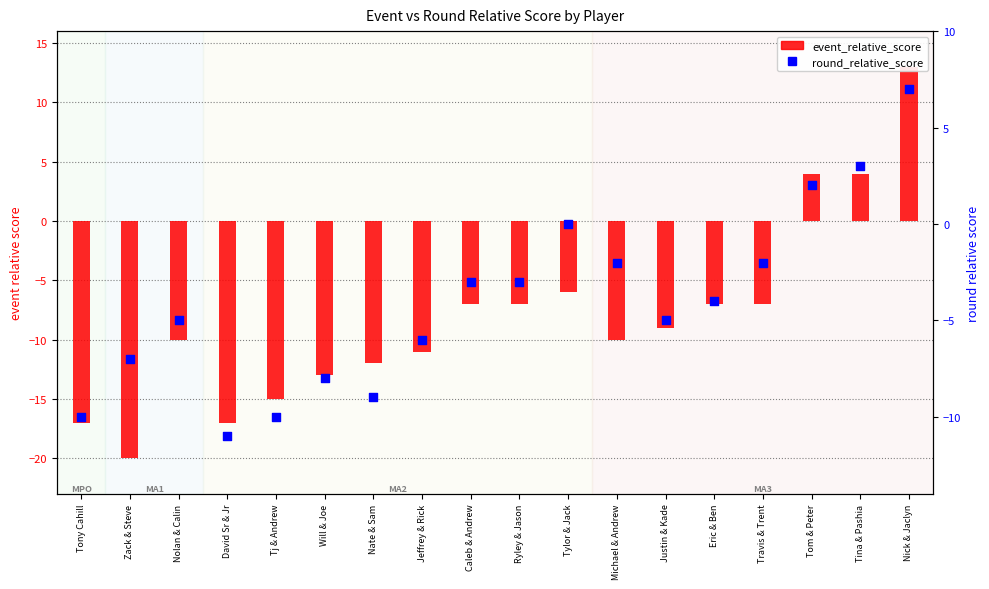

What is the total value across all series at Tom & Peter?

6